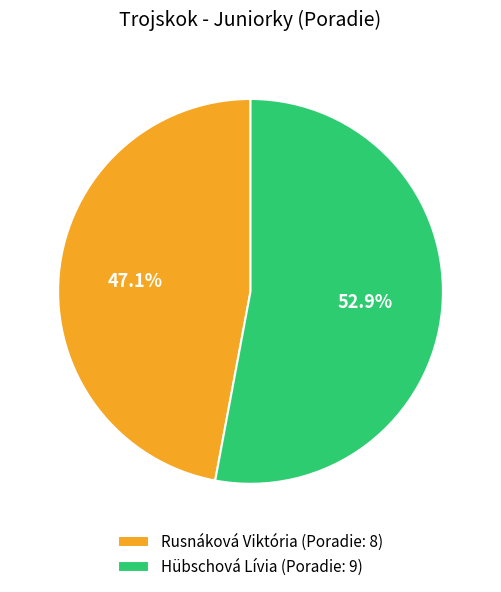

To the nearest percent, what is the combined percentage of Rusnáková Viktória and Hübschová Lívia?

100%